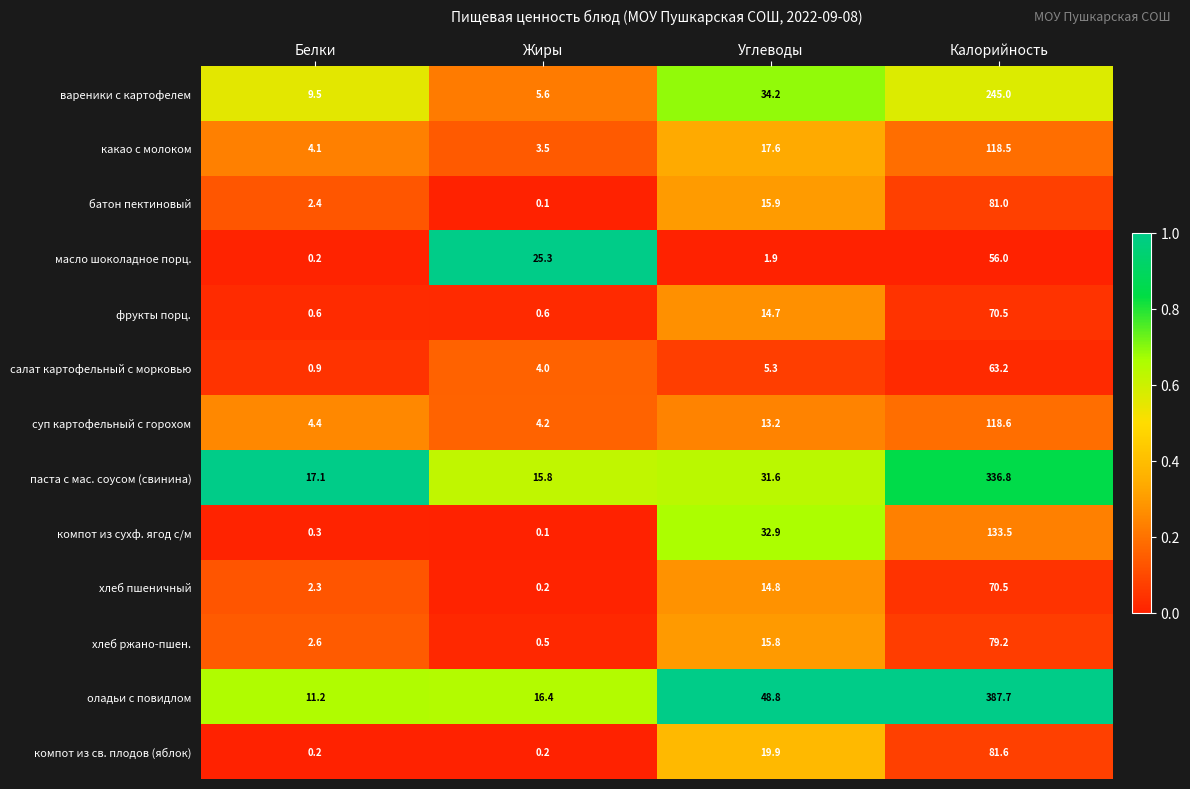

What is the total value across all series at Калорийность?

1842.1